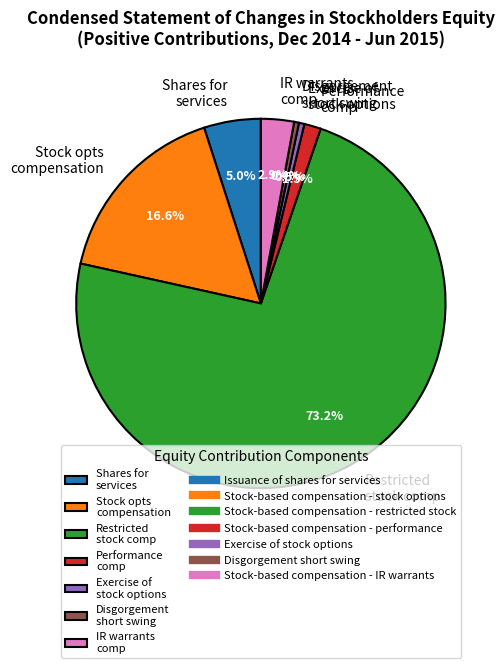

Between Performance comp and Exercise of stock options, which is larger?

Performance comp